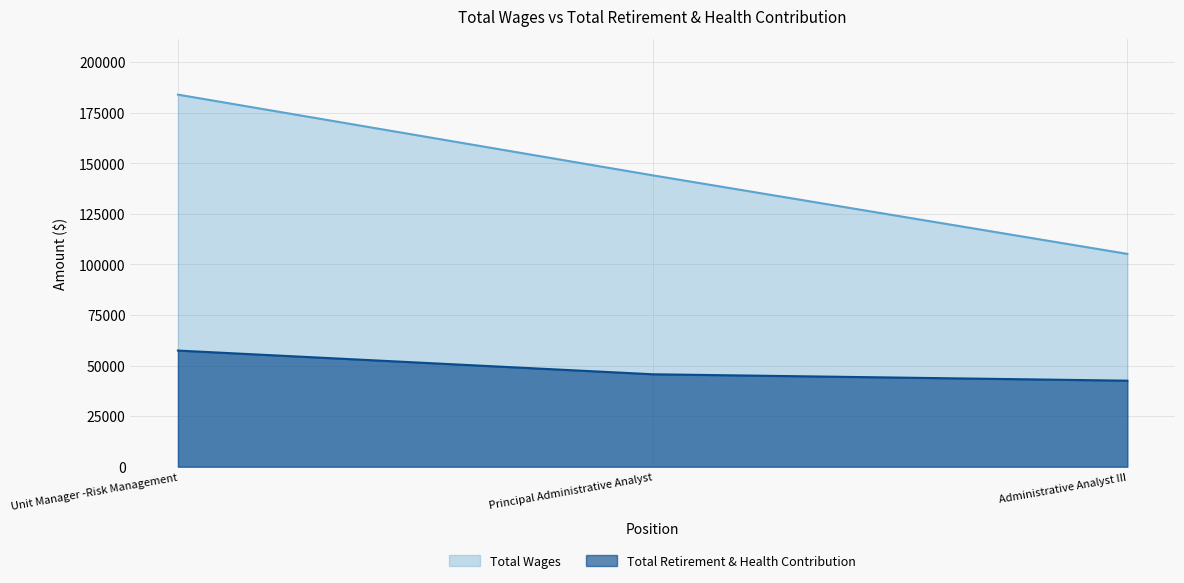

True or false: Total Wages has a value of 260828 at Unit Manager -Risk Management.

False